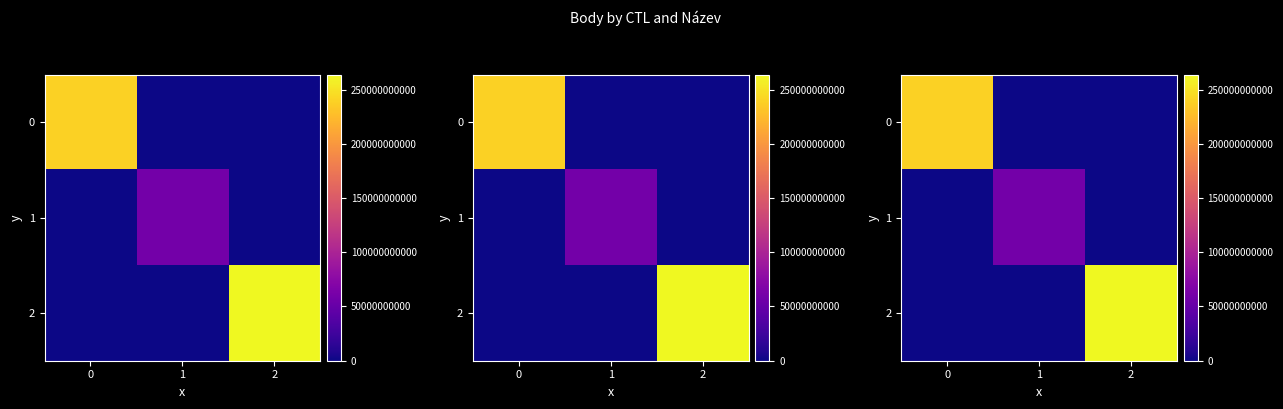

Where is row_0 nearest to the value 1199?

2